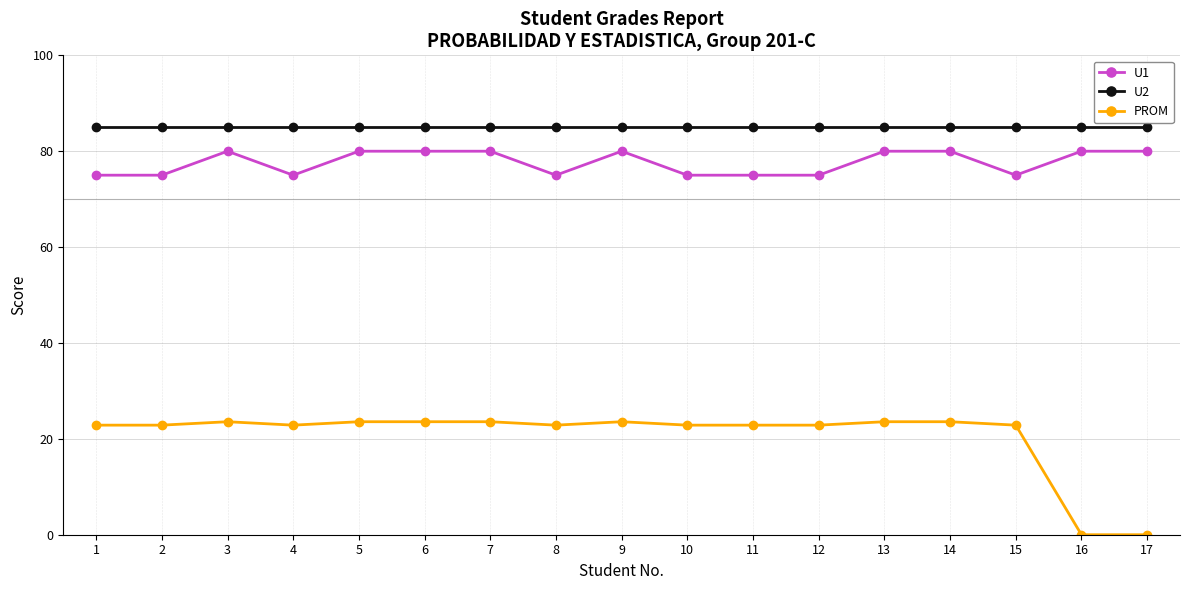

What is the highest value of the PROM series?

23.6